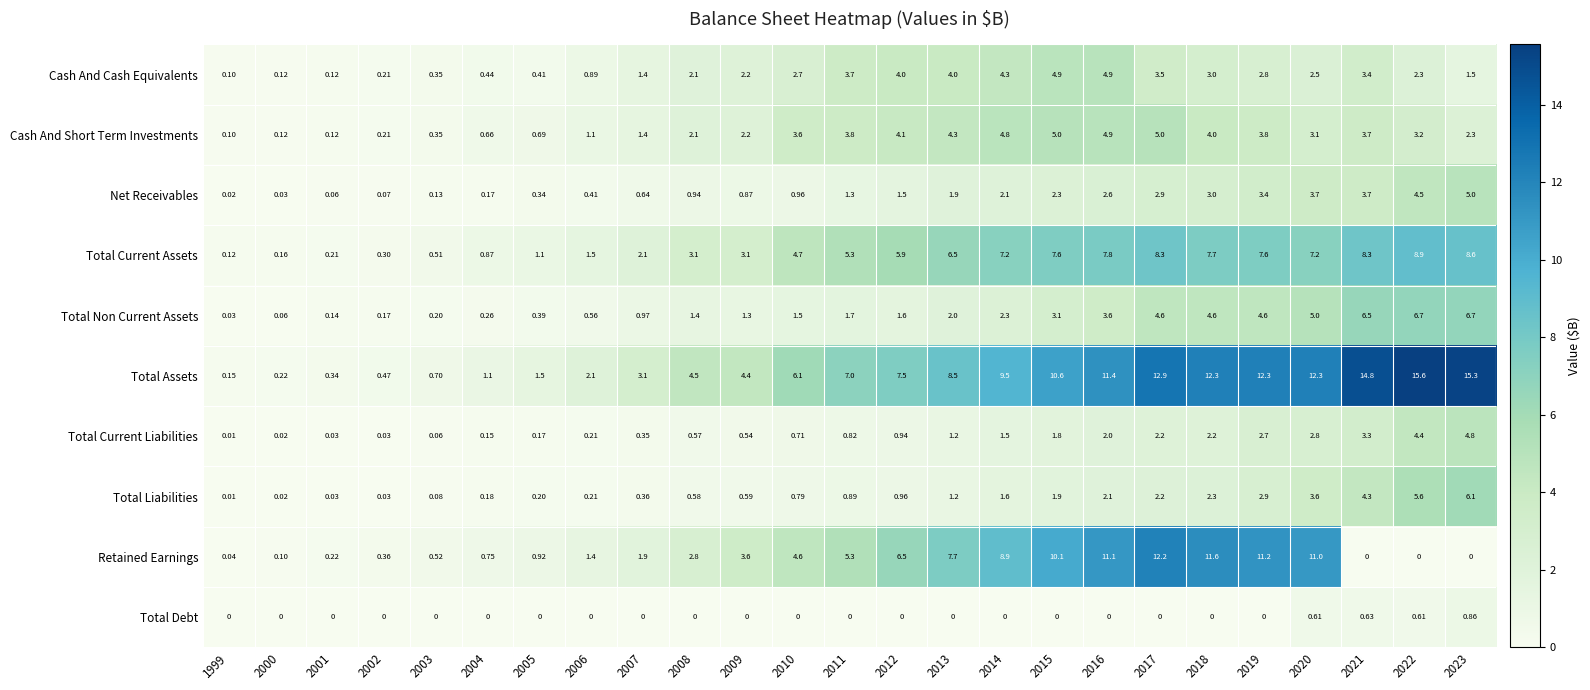

Between 2013 and 2020, which series saw the biggest shift?

Total Assets